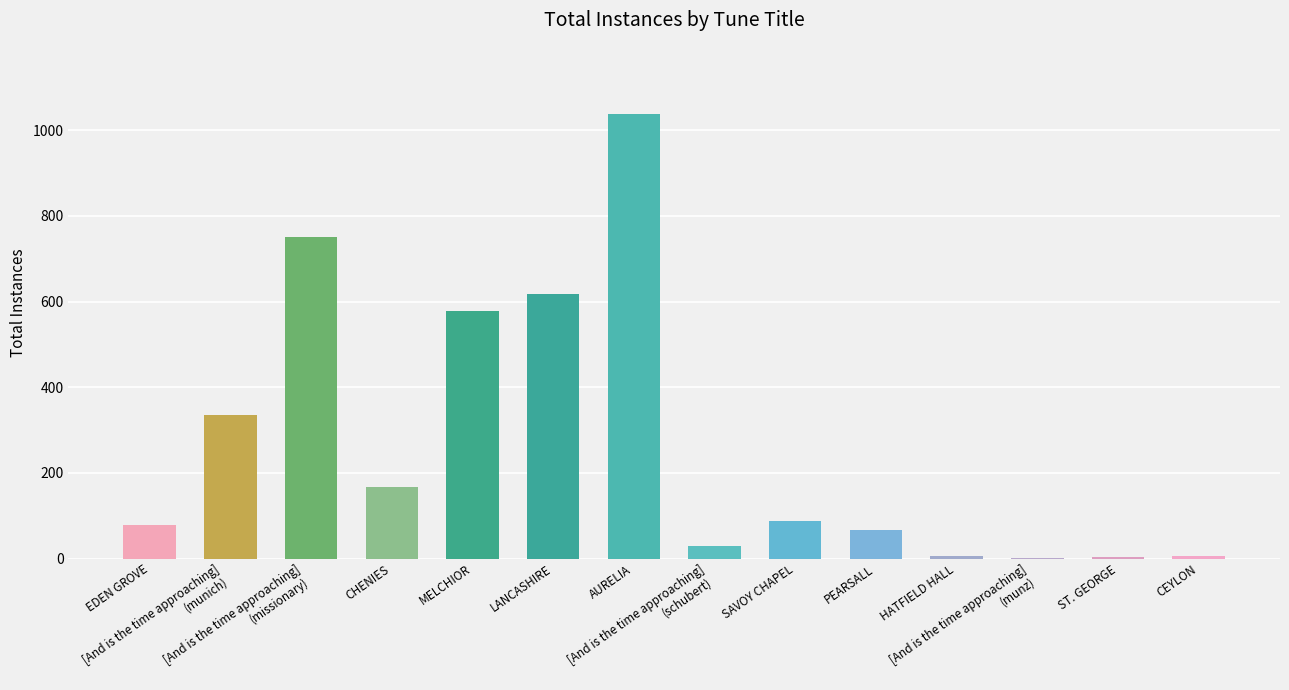

What is the maximum value shown in the chart?

1039